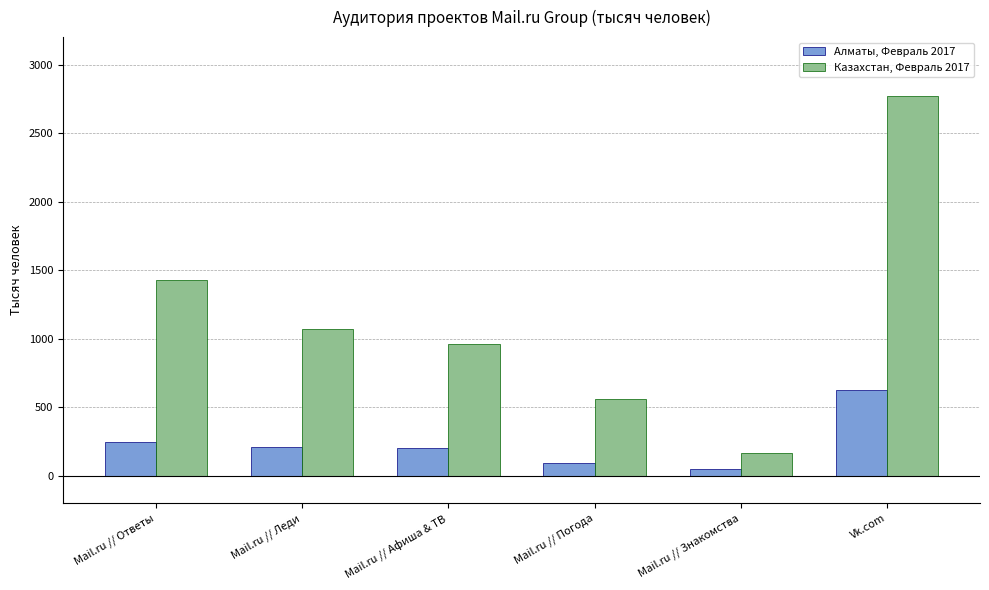

Which series has the largest range (max minus min)?

Казахстан, Февраль 2017